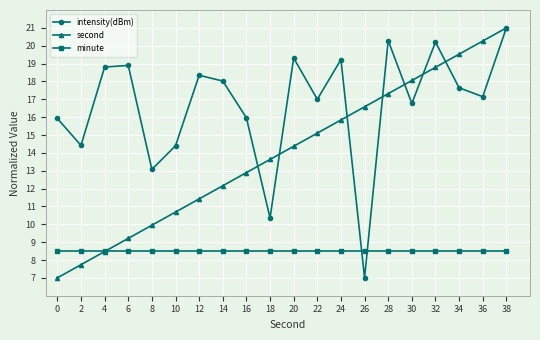

How many times do minute and second cross each other?

1